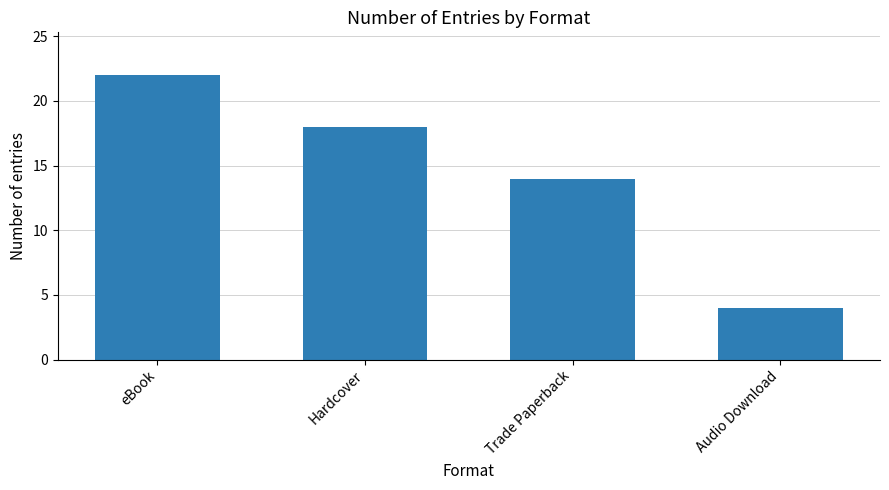

Count the values in the range 14 to 22.

3